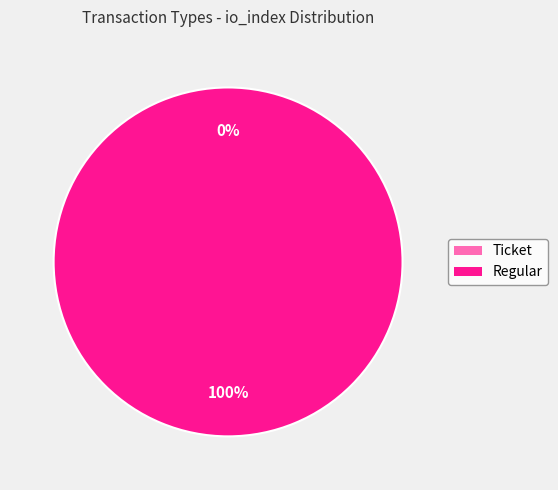

Count the number of slices in the pie.

2